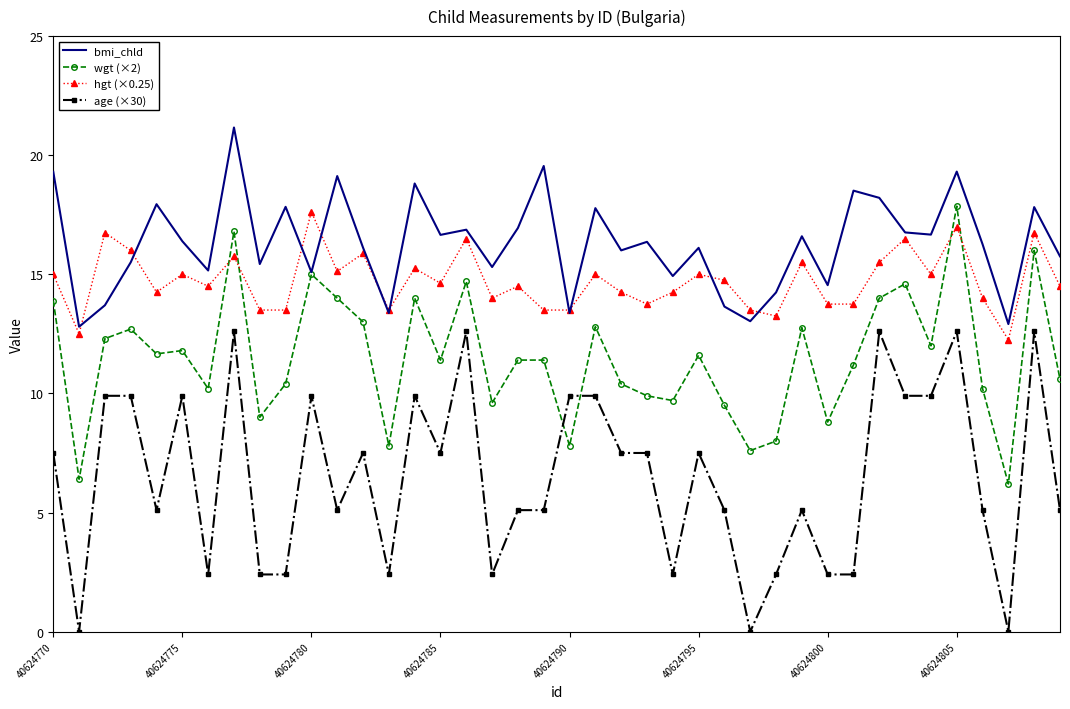

What is the greatest value displayed?

21.2